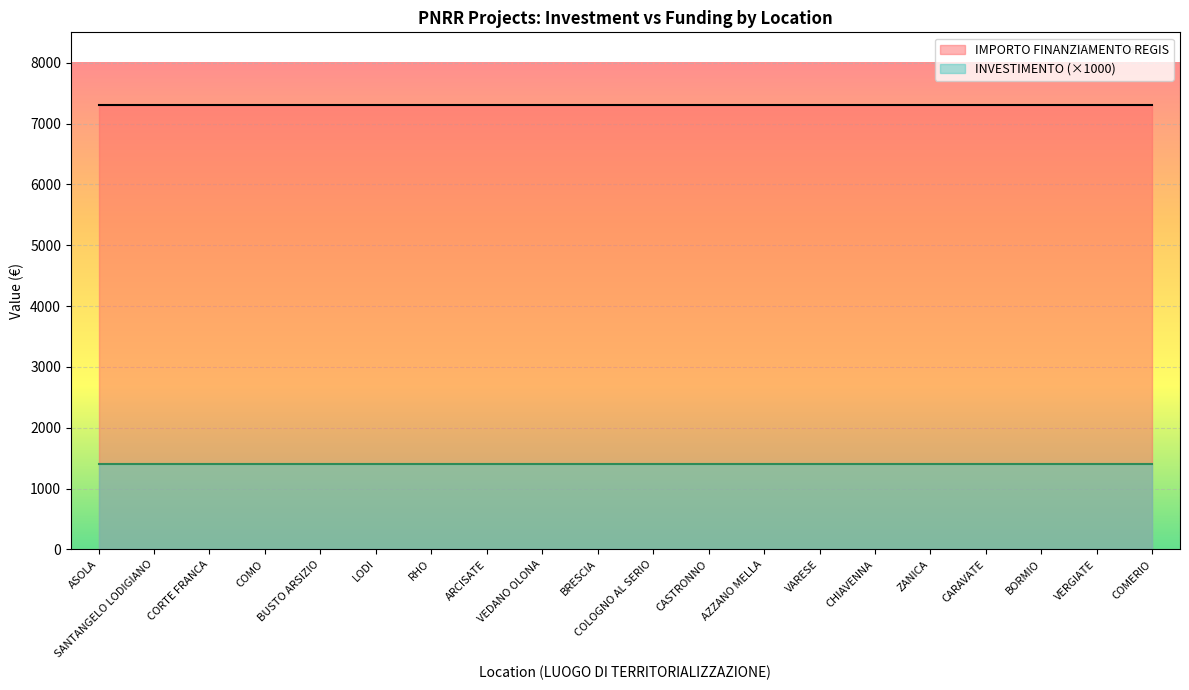

The IMPORTO FINANZIAMENTO REGIS series shows 10811.2 at CORTE FRANCA. True or false?

False